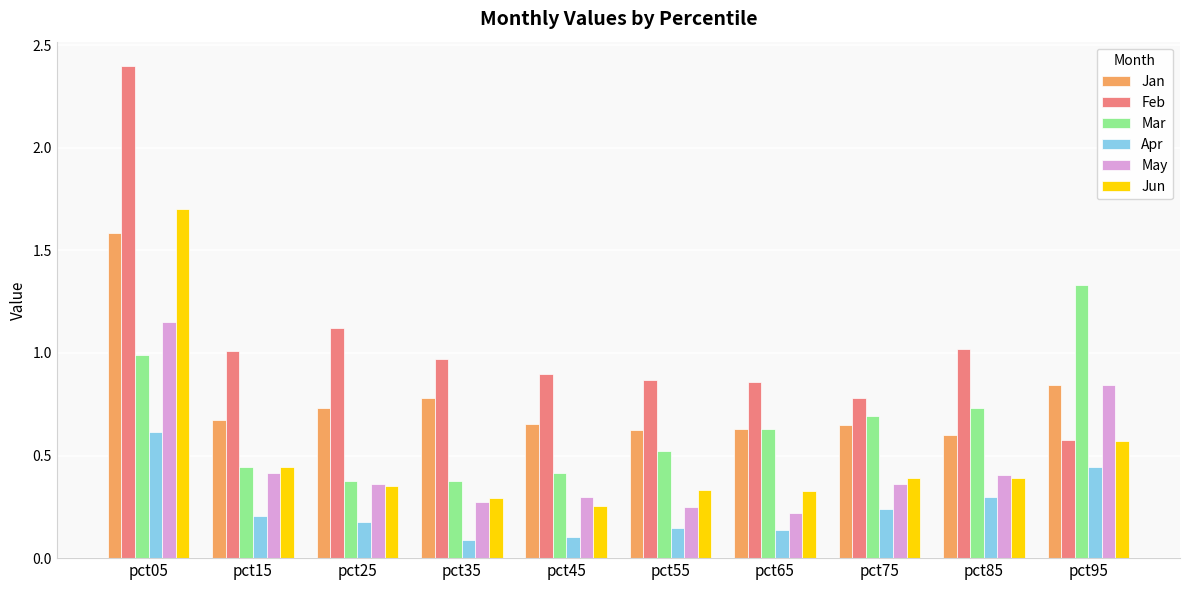

Which series has the widest spread of values?

Feb